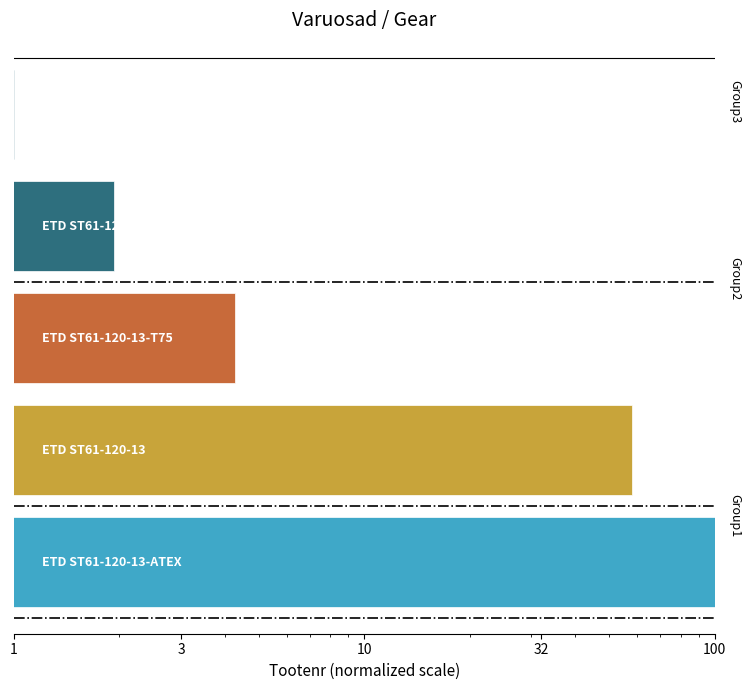

Reading left to right, extract all data points from this chart.

1=1.0	3=1.9	10=4.3	32=58.0	100=100.0